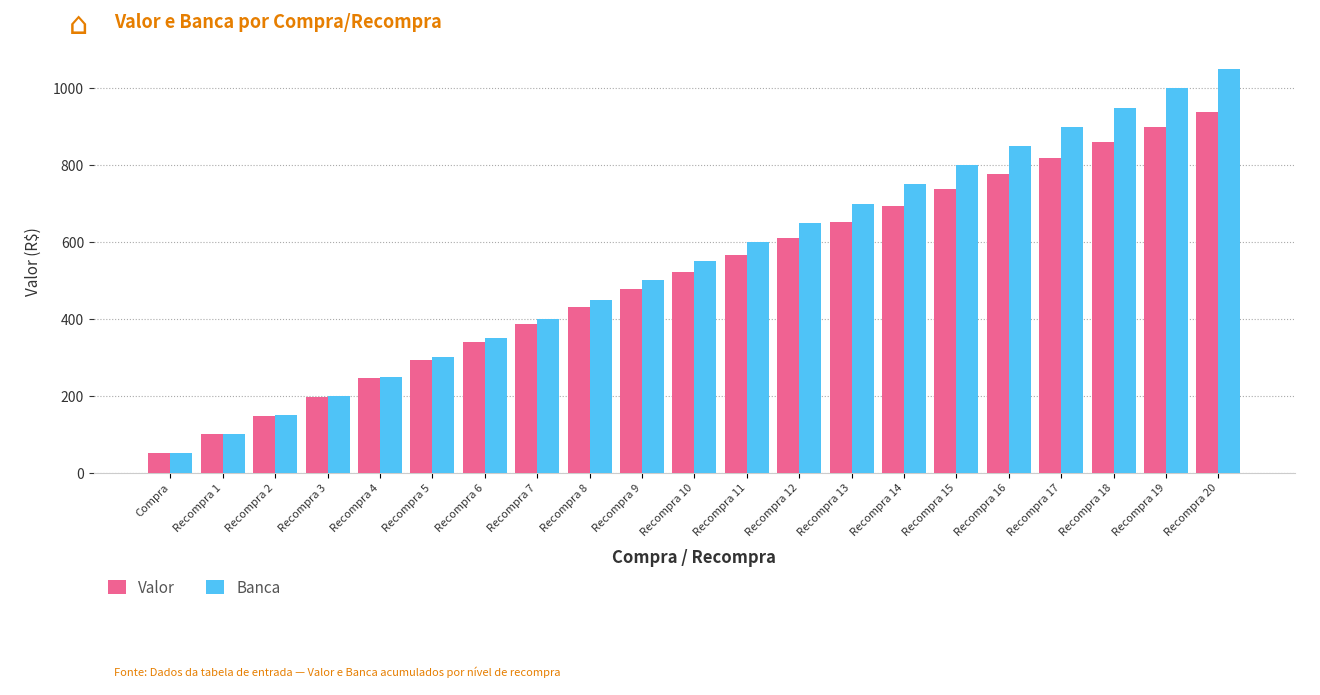

Are the bars horizontal?

No